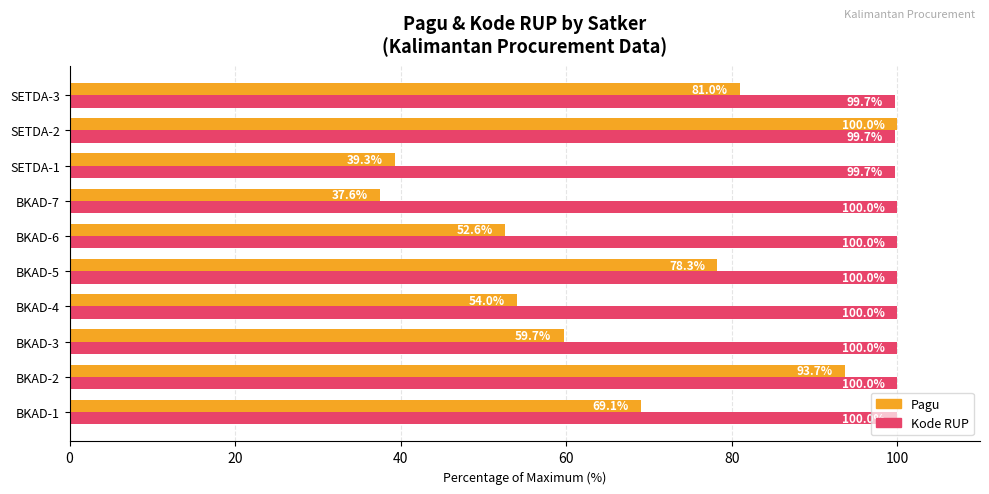

What is the sum of all Kode RUP values?

999.1